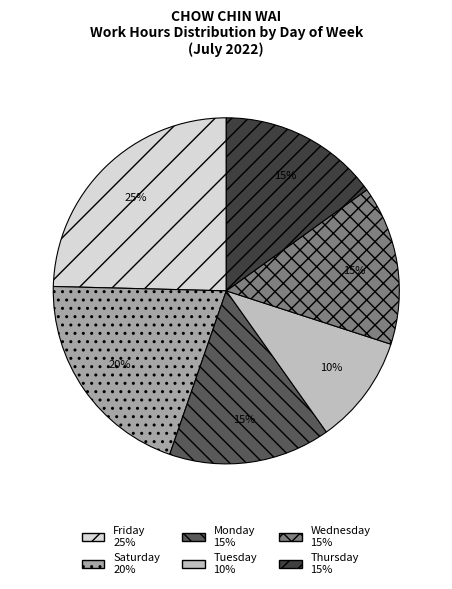

Is there a majority slice in this chart?

No